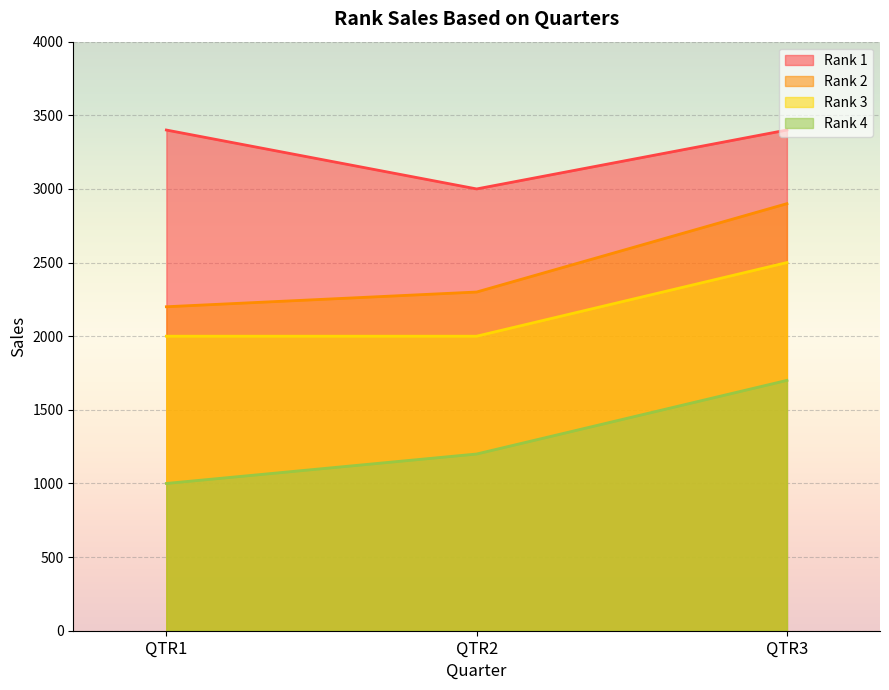

What is the minimum value shown in the chart?

1000